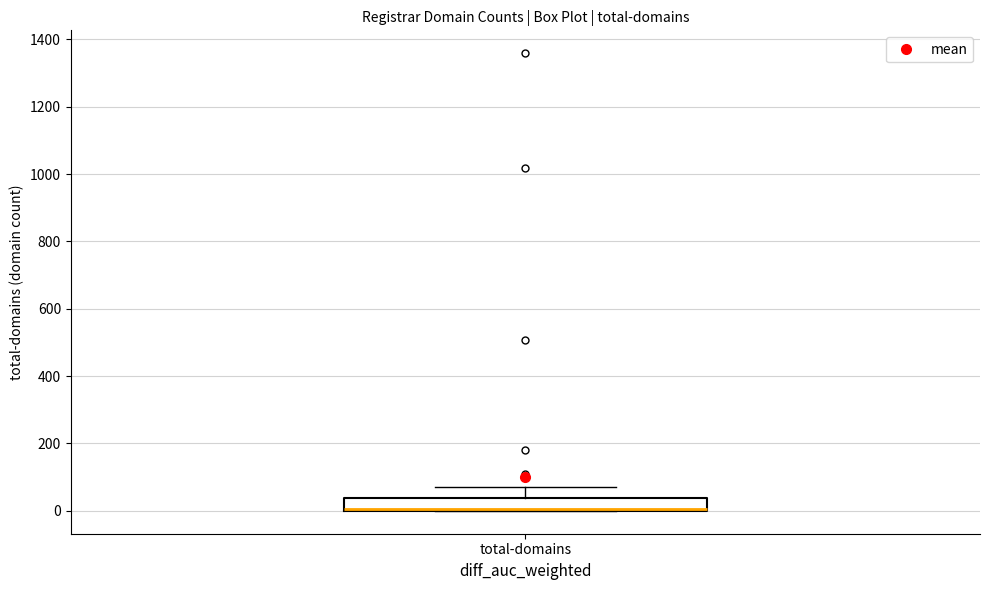

Read this box plot against the y-axis: the position of the median line, the range covered by the box, and the ends of both whiskers. The values are not printed on the chart, so give them approximately, as read against the axis.

median 0 (drawn on the box's lower edge), box 0 to 40, whiskers 0 to 80